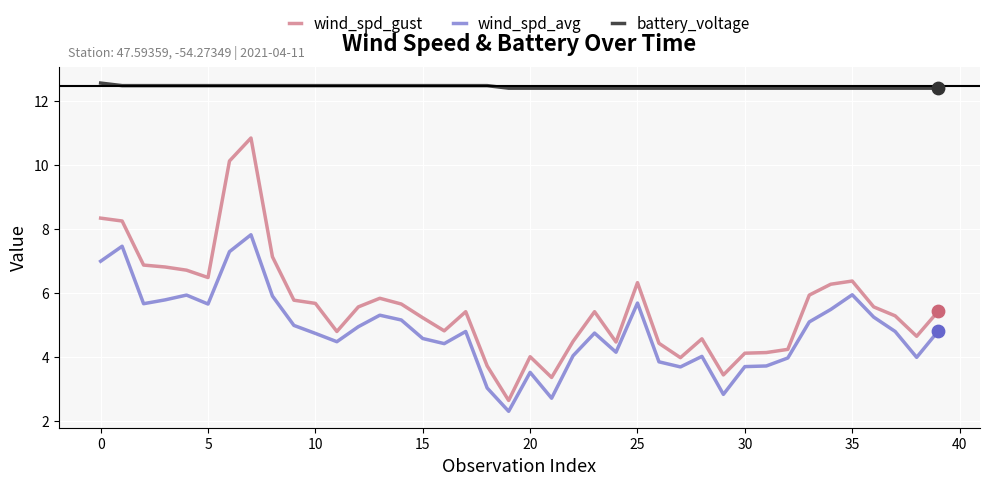

Which series has the widest spread of values?

wind_spd_gust